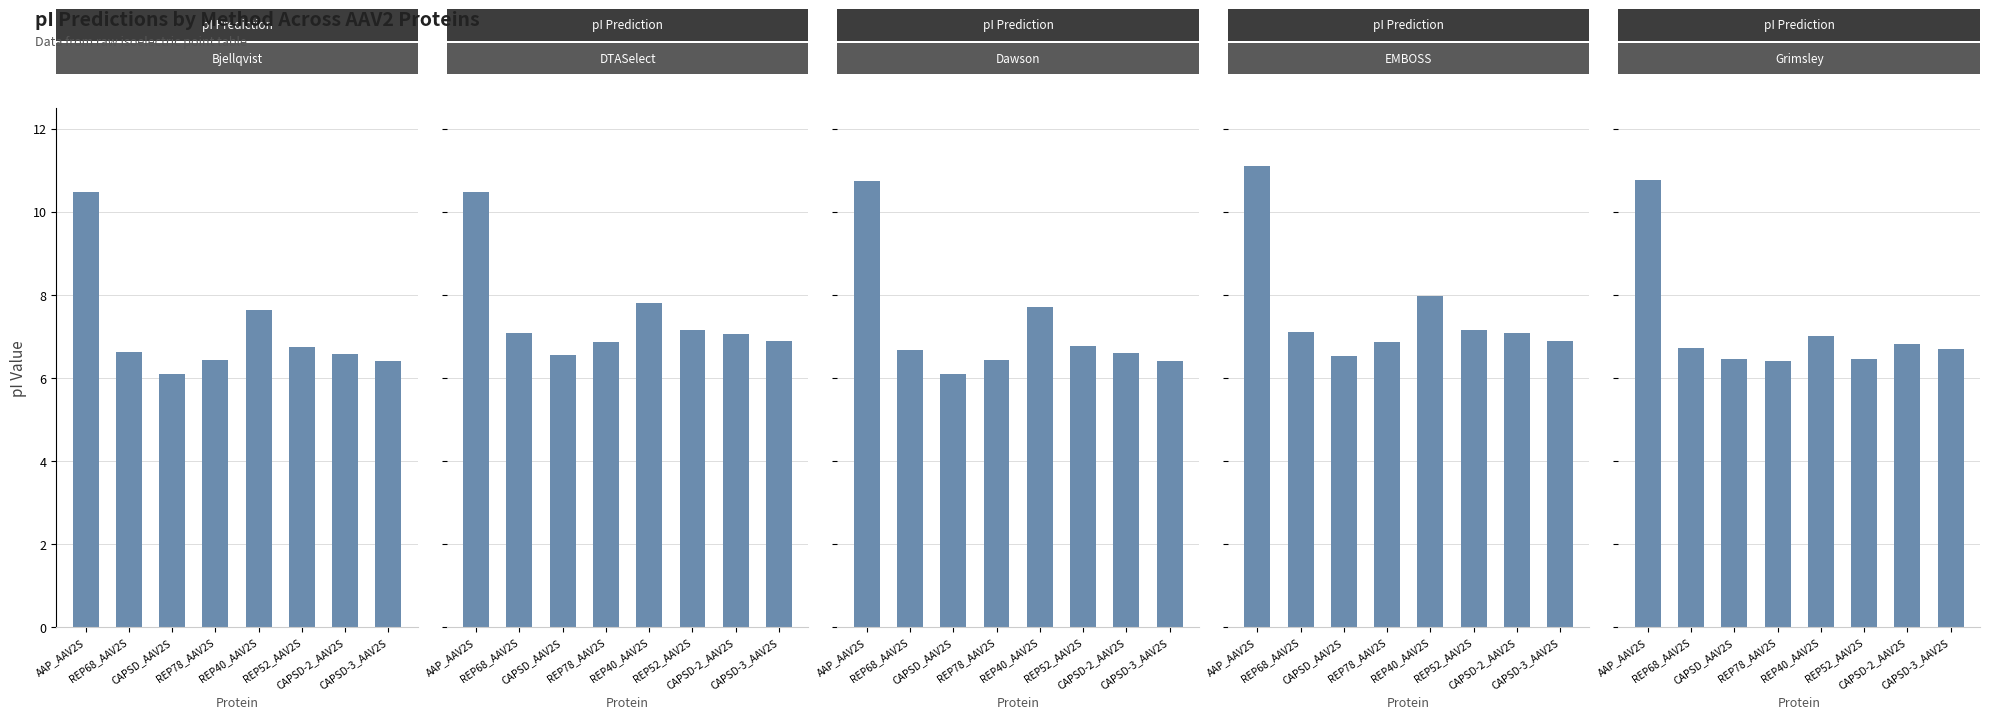

Which category has the highest value across all series?

AAP_AAV2S